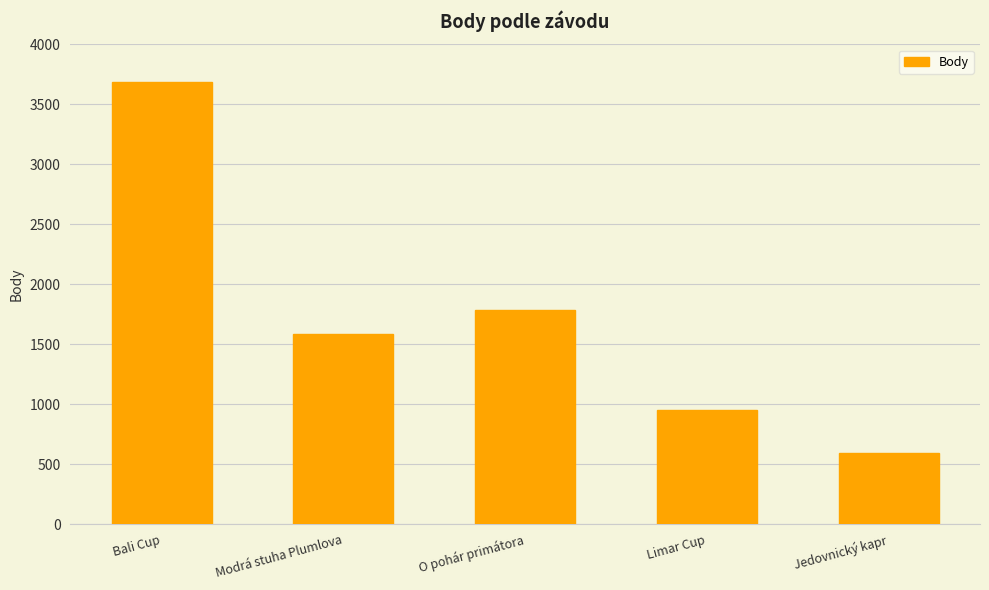

What is the smallest value displayed?

594